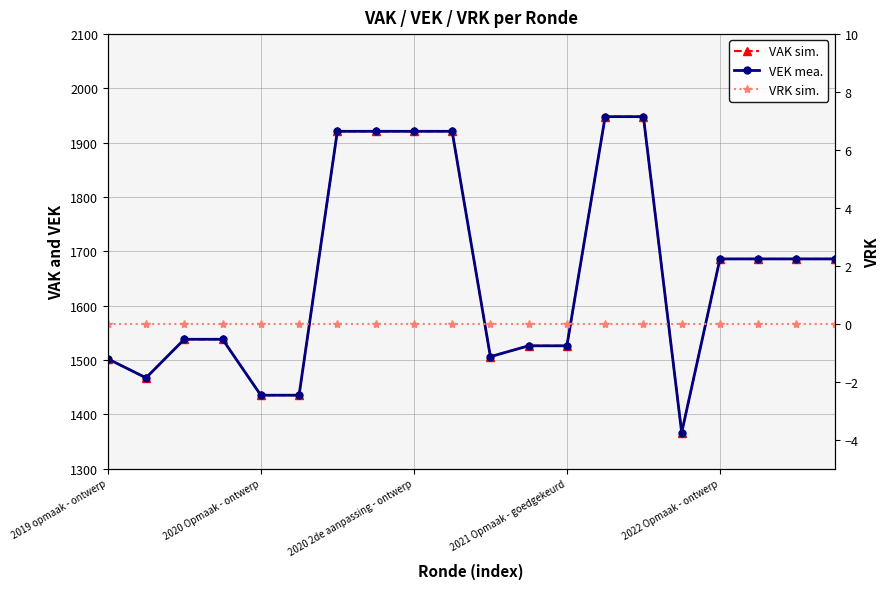

How many values in the VEK mea. series exceed 1686?

6